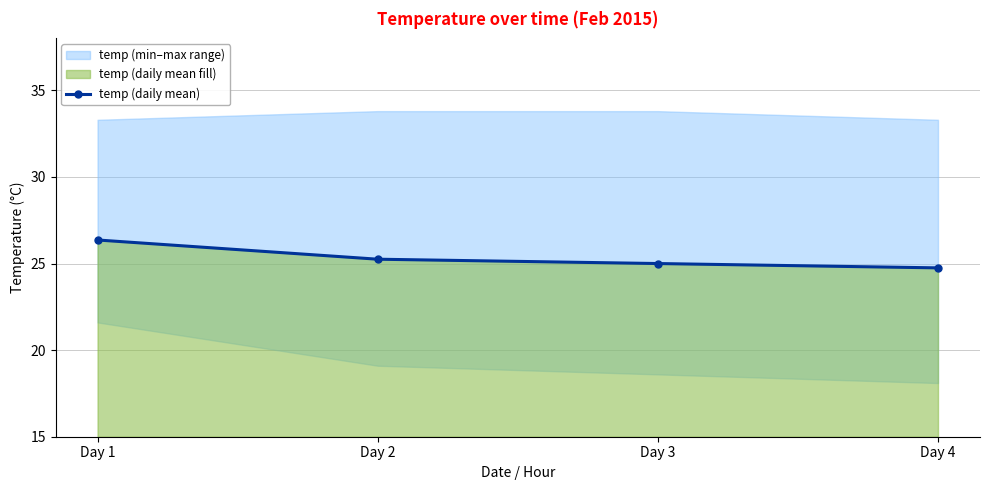

List the labels in order of value, smallest first.

Day 4, Day 3, Day 2, Day 1